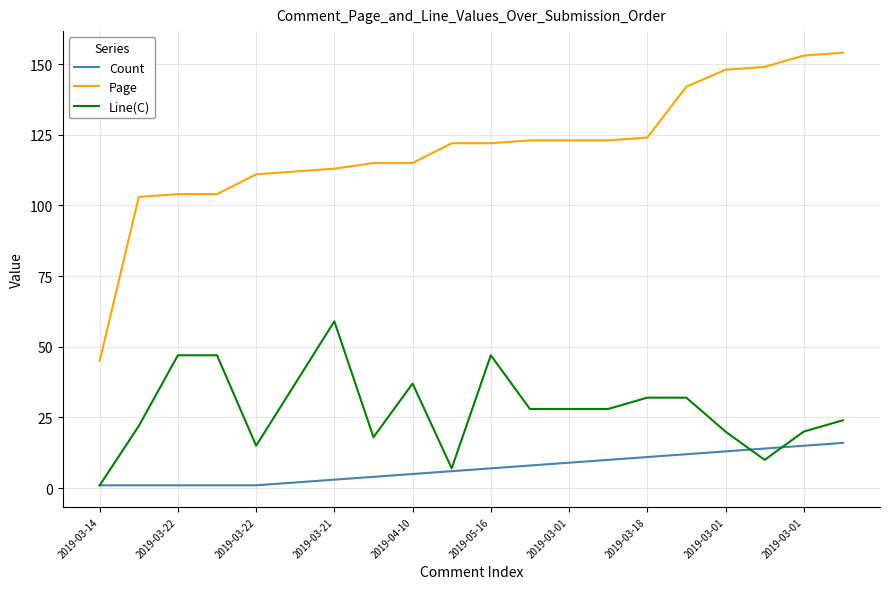

What is the highest value of the Line(C) series?

59